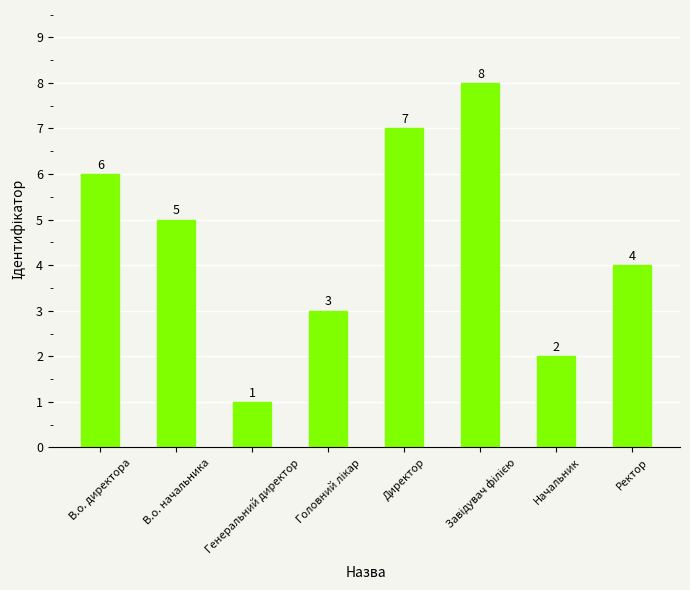

At which category does the chart reach its minimum across all series?

Генеральний директор